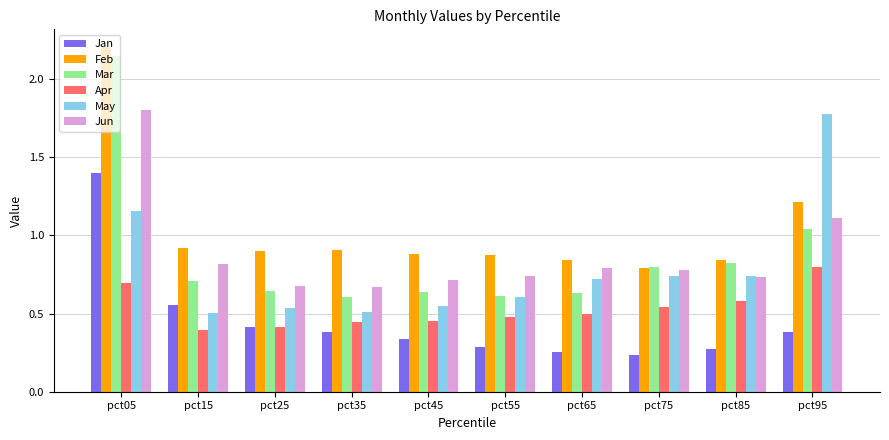

How many bars are there in total?

60